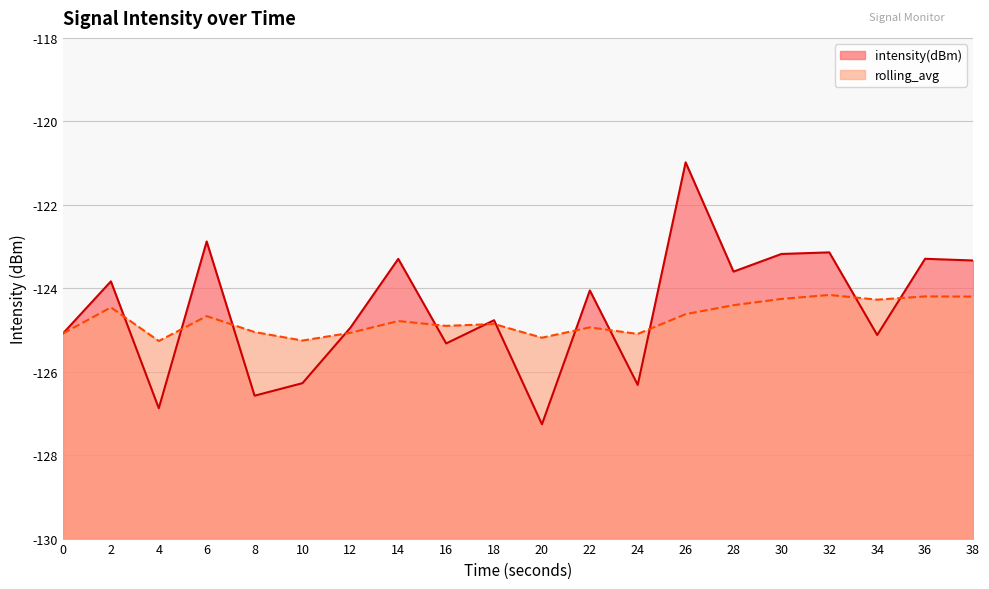

True or false: intensity(dBm) and rolling_avg cross at least once.

True